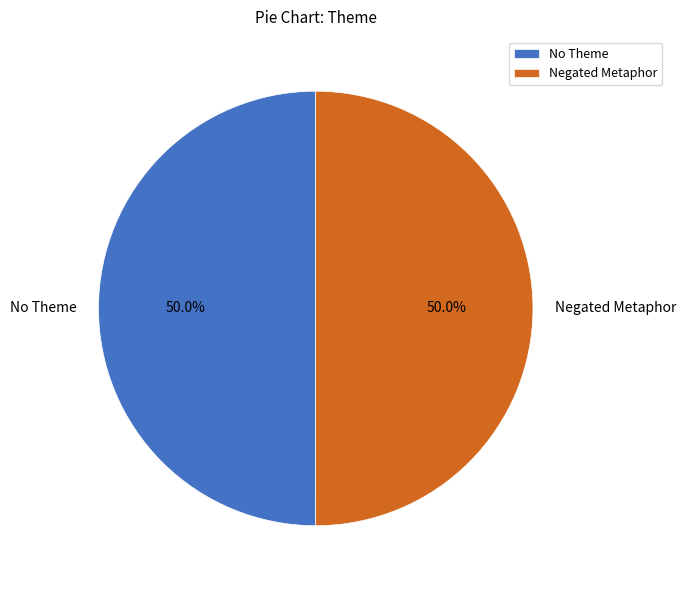

To the nearest percent, what percentage of the pie is Negated Metaphor?

50%